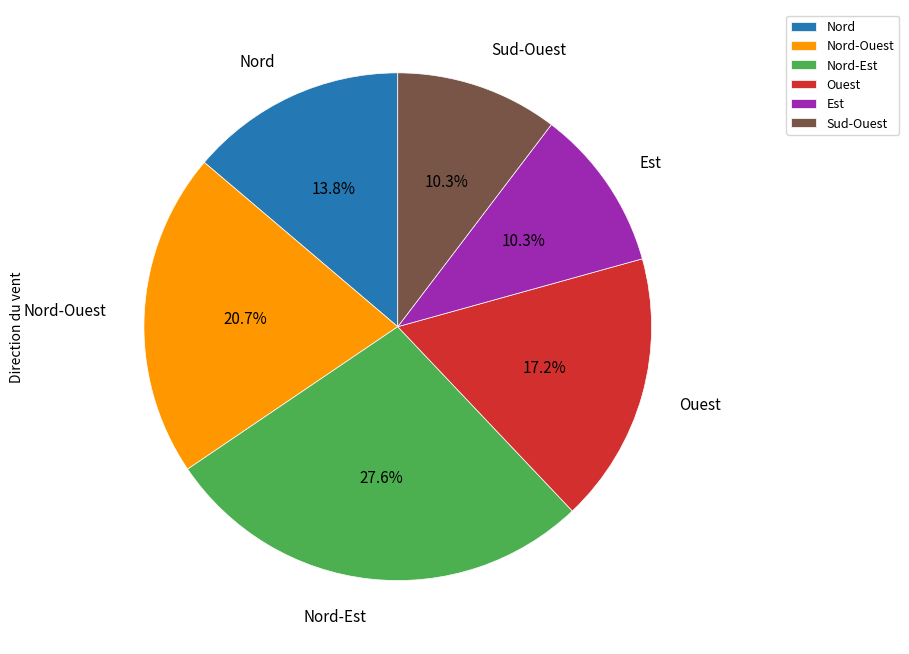

Which slice is the largest?

Nord-Est